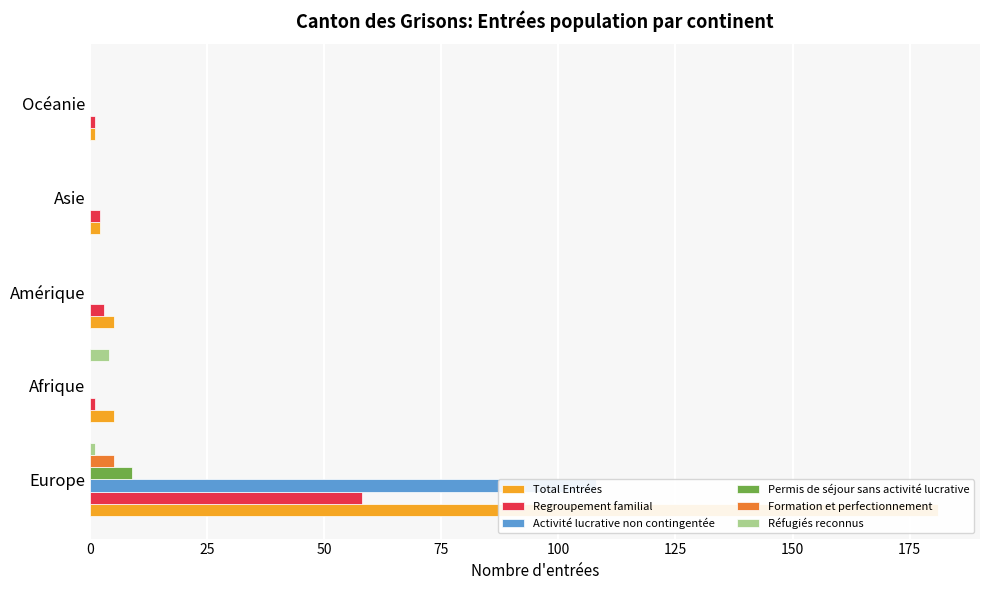

Reading left to right, extract all data points from this chart.

Total Entrées: 181	5	5	2	1
Regroupement familial: 58	1	3	2	1
Activité lucrative non contingentée: 108	0	0	0	0
Permis de séjour sans activité lucrative: 9	0	0	0	0
Formation et perfectionnement: 5	0	0	0	0
Réfugiés reconnus: 1	4	0	0	0